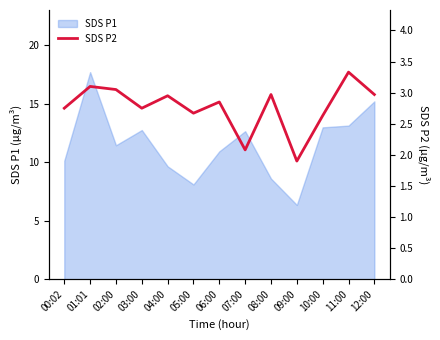

What is the value of the 13th point from the left?

3.0